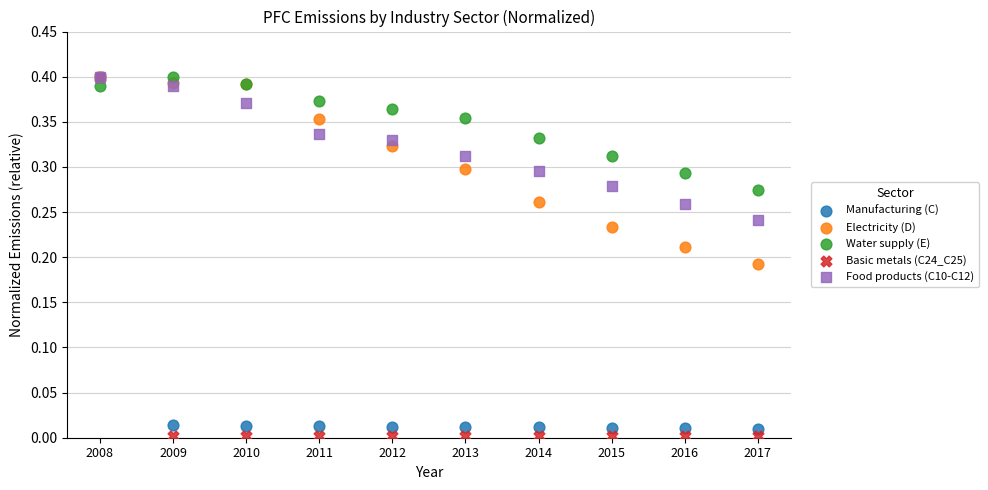

What are all the series names shown in the legend?

Manufacturing (C), Electricity (D), Water supply (E), Basic metals (C24_C25), Food products (C10-C12)